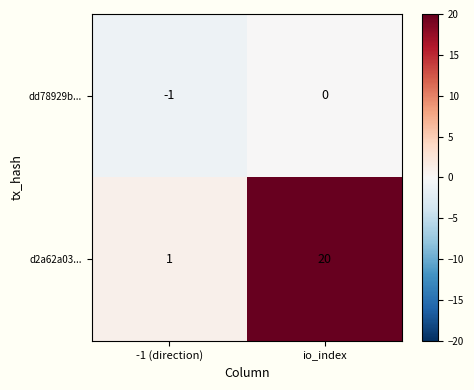

Rank the series by their average value, from lowest to highest.

dd78929b..., d2a62a03...